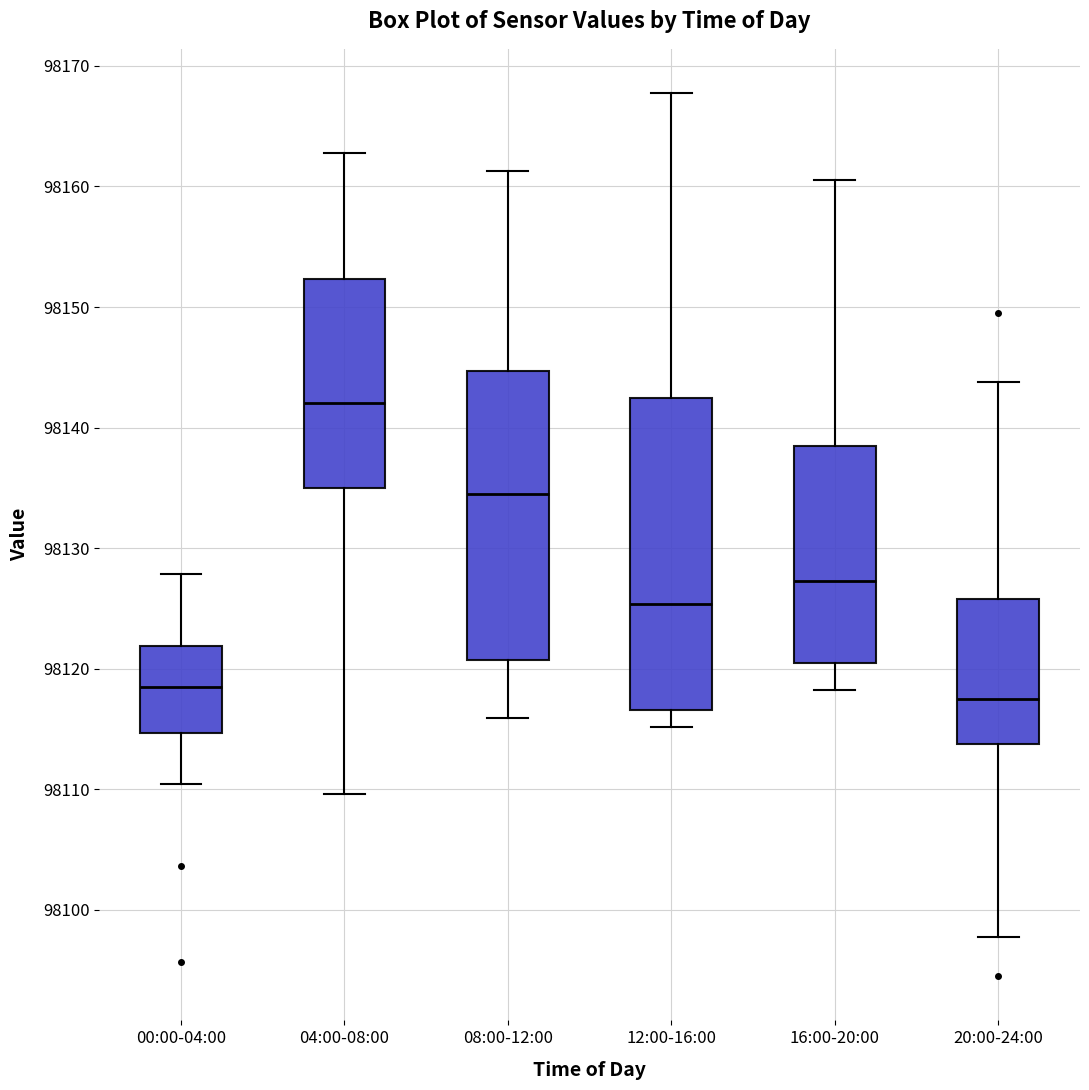

Where is the lower edge of the box for 08:00-12:00 on the y-axis? The values are not printed on the chart, so give them approximately, as read against the axis.

98121